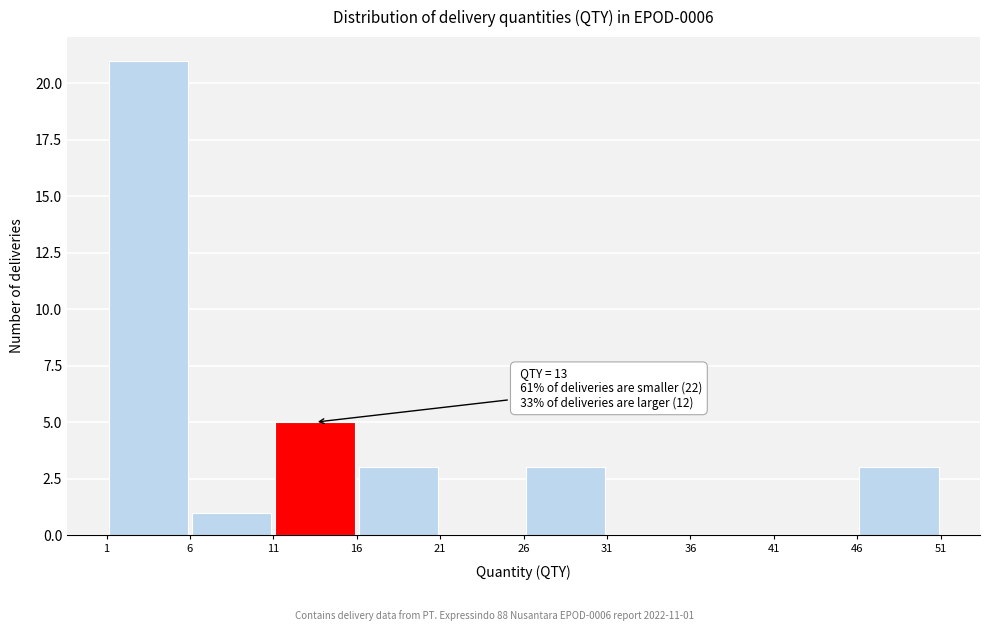

Which range on the x-axis has the tallest bar?

1 to 6